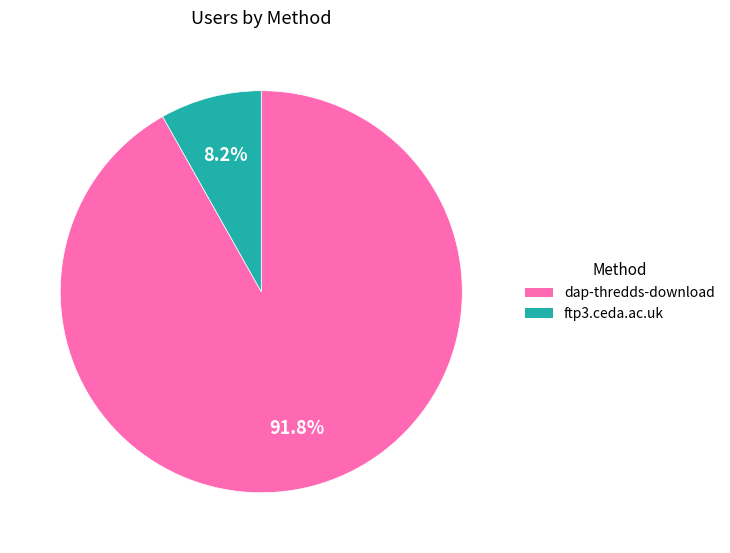

Which has a higher value, ftp3.ceda.ac.uk or dap-thredds-download?

dap-thredds-download